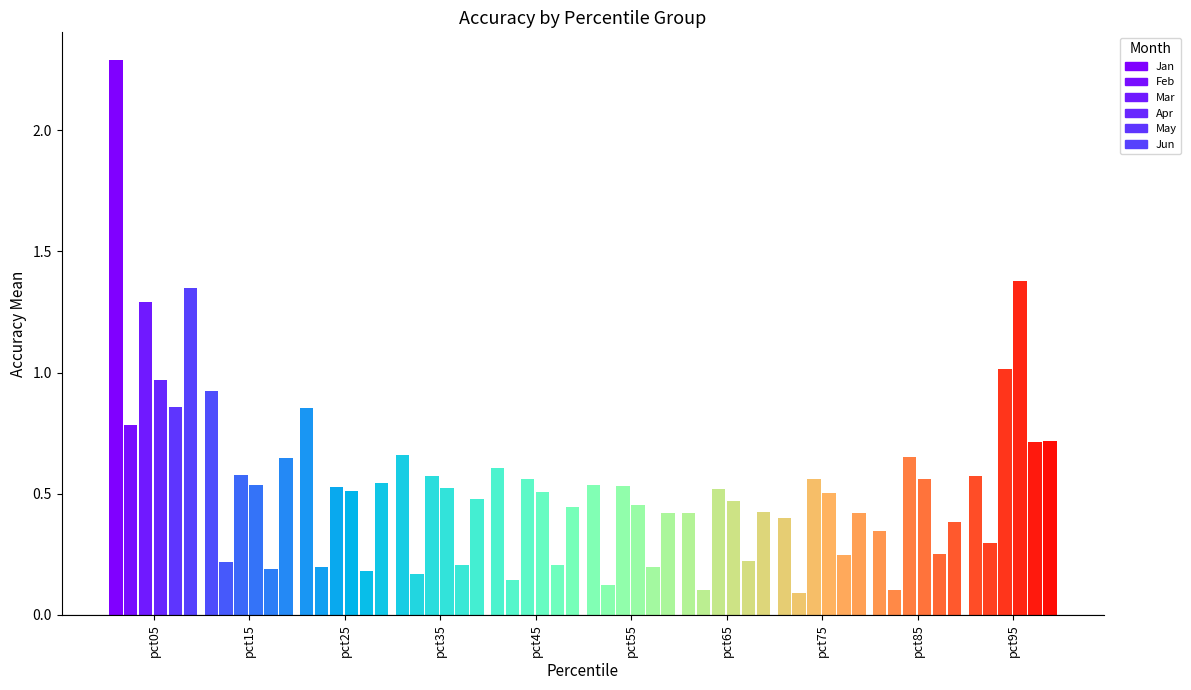

Is the value of May at pct65 greater than the value of Feb at pct05?

No